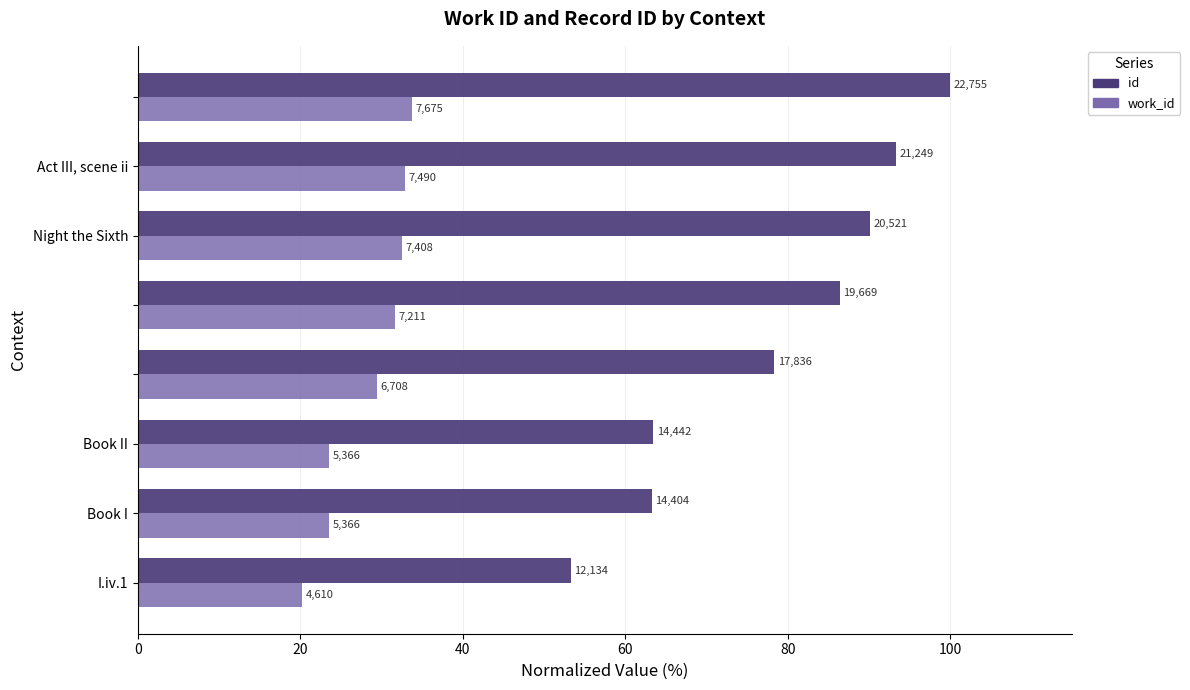

What are all the series names shown in the legend?

id, work_id